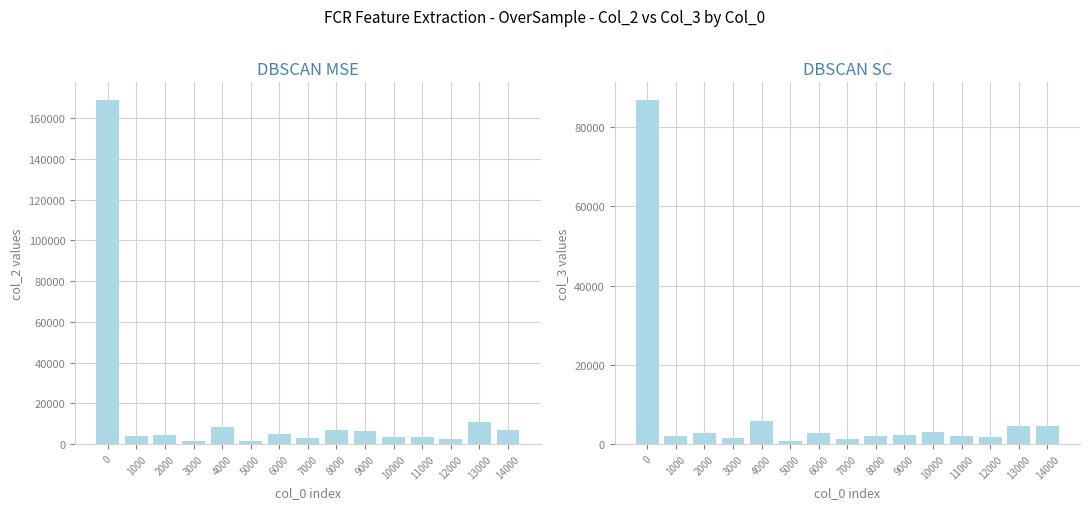

What is the sum of all col_3 values?

124800